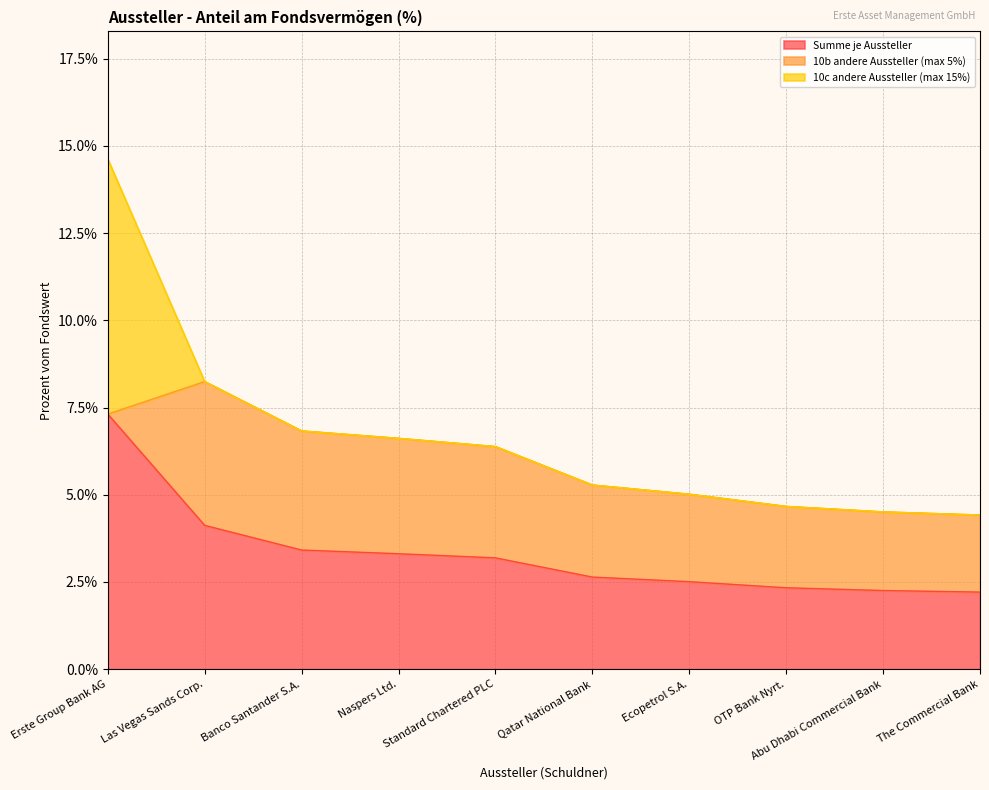

True or false: 10c andere Aussteller (max 15%) has a value of 7.3 at Erste Group Bank AG.

True